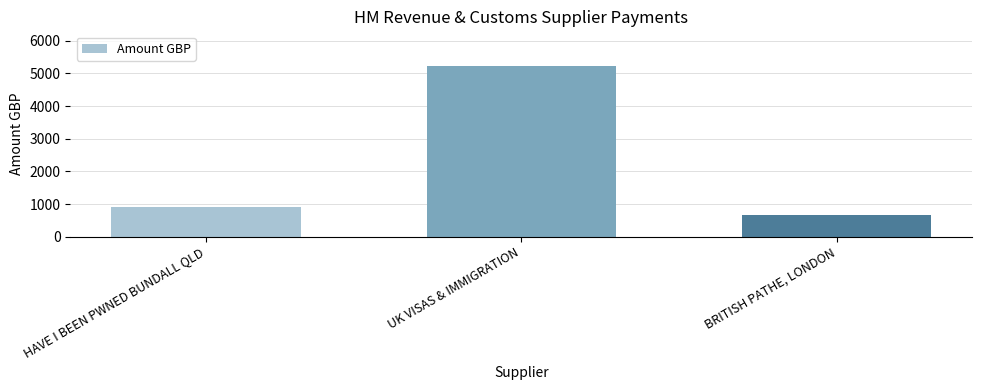

What is the label of the 3rd bar from the right?

HAVE I BEEN PWNED BUNDALL QLD